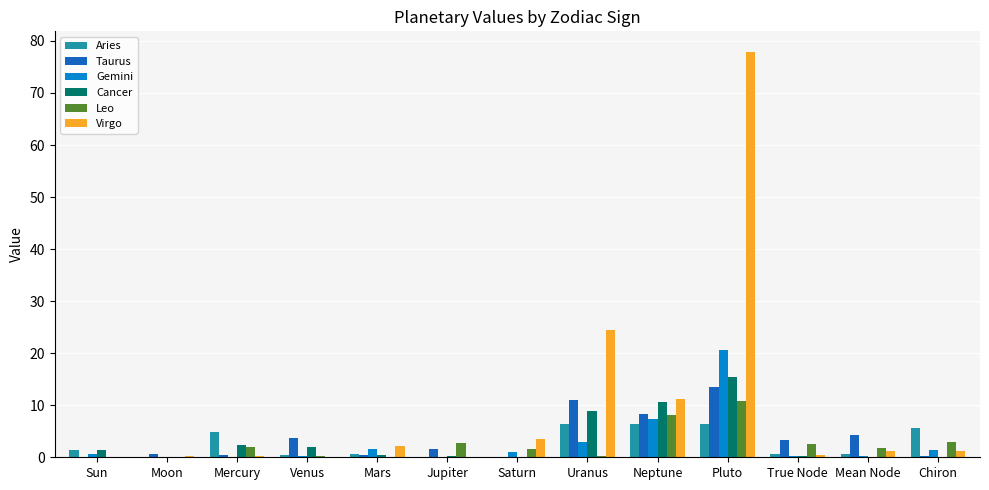

Which series changed the most between Neptune and True Node?

Virgo